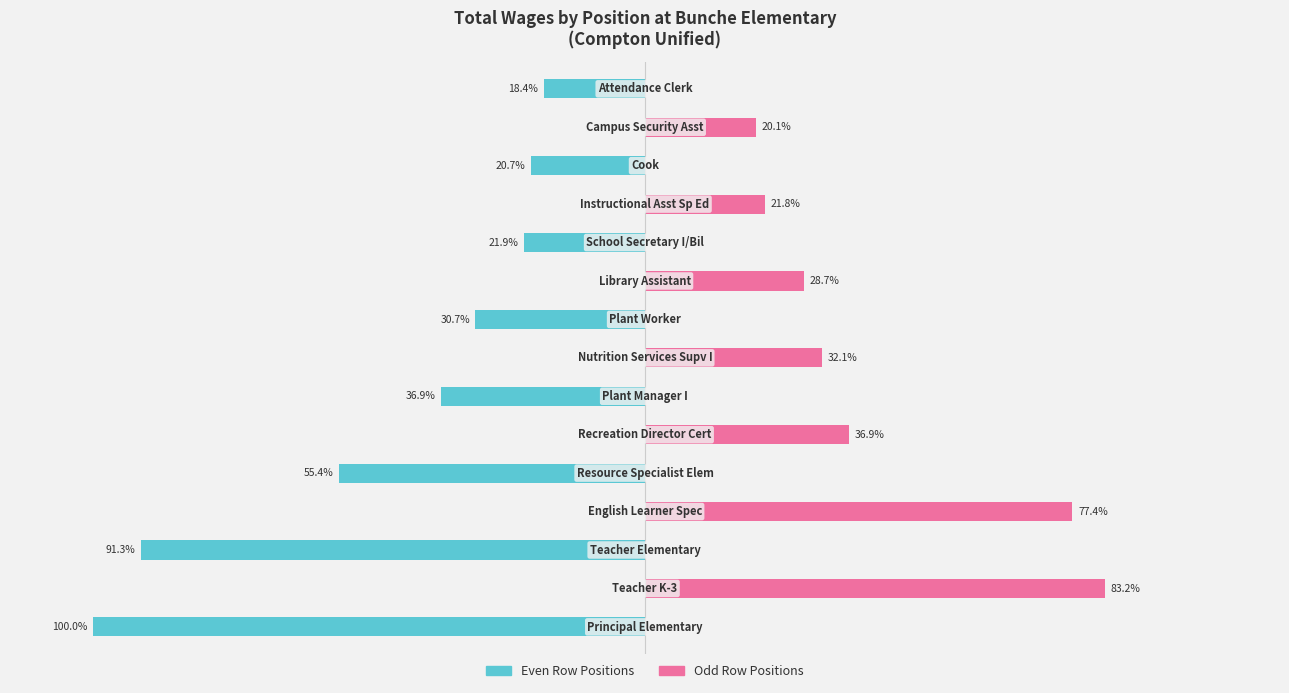

How many values in the Even Row Positions series exceed -18?

7